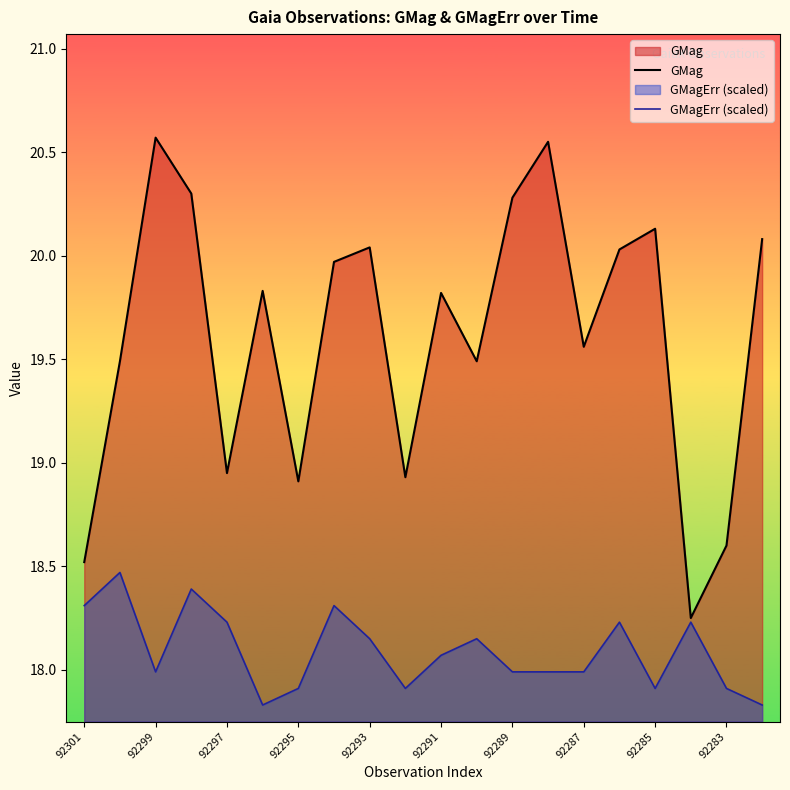

What is the average value of the GMag series?

19.6